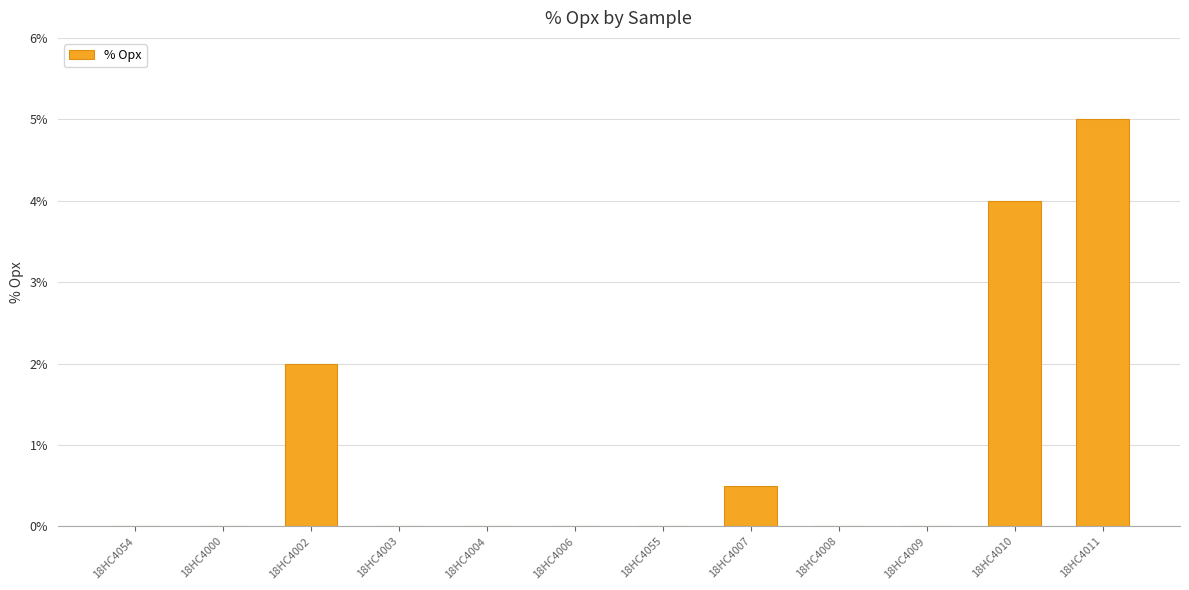

What is the sum of all values?

11.5